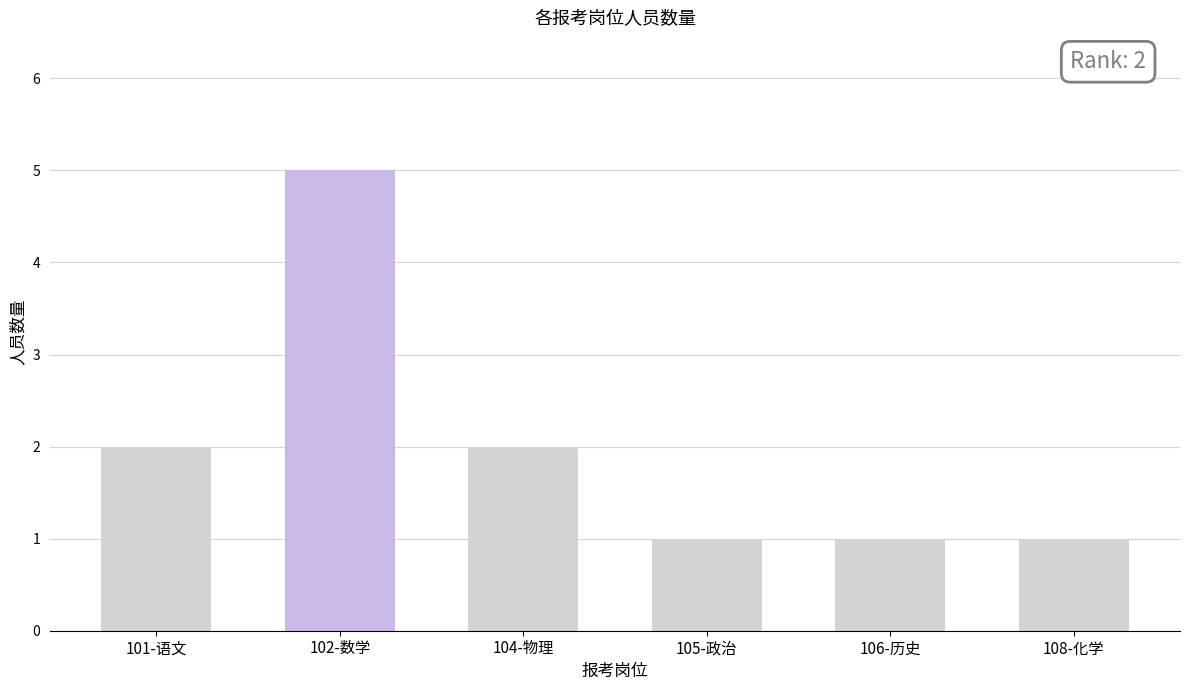

Which label corresponds to the largest value in the chart?

102-数学